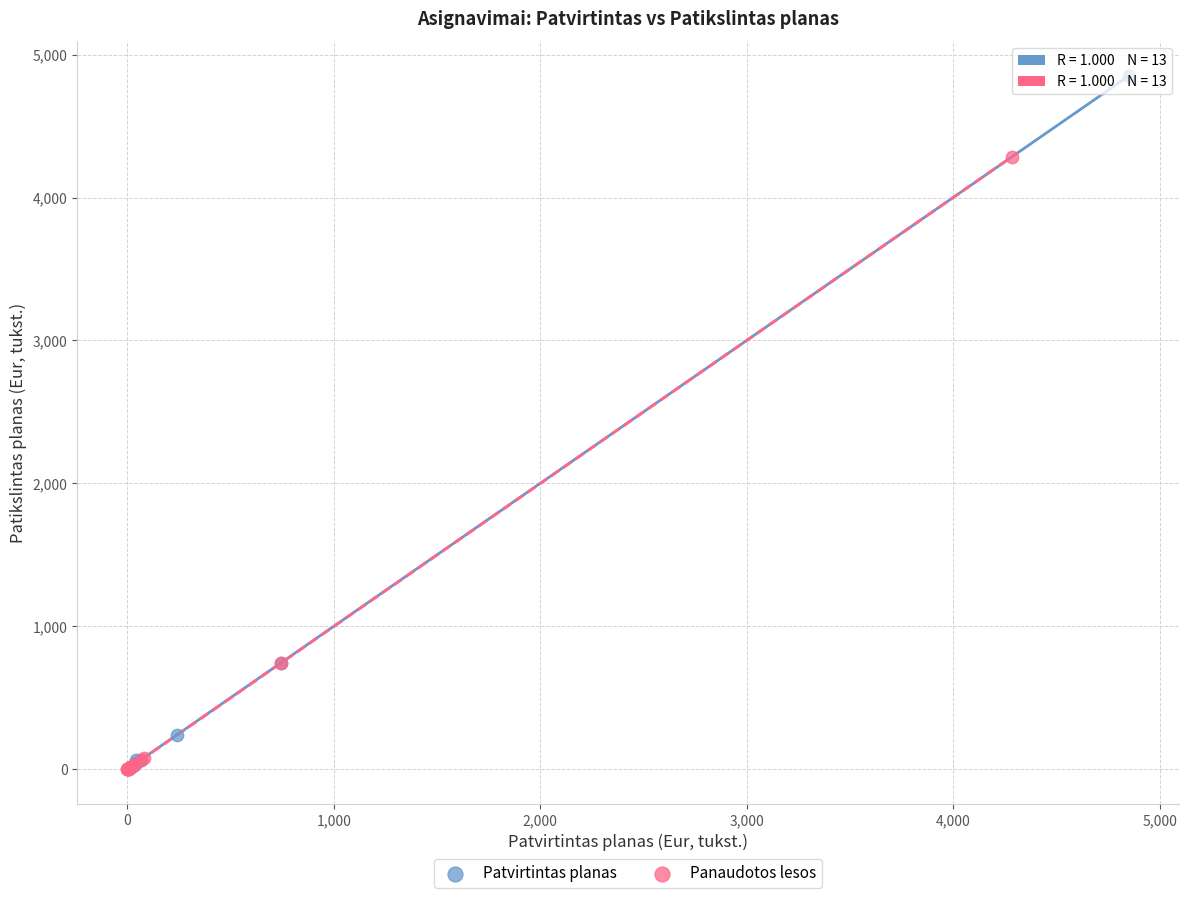

Which series contains the highest Y value?

Patvirtintas planas